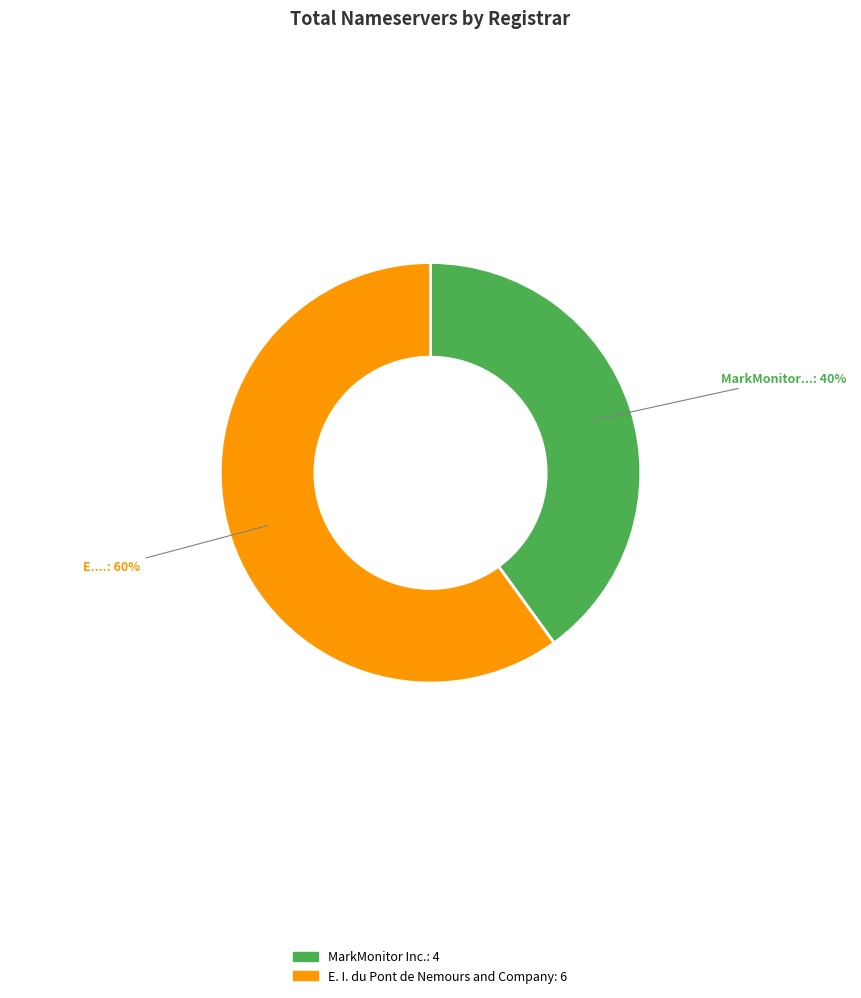

To the nearest percent, what is the average slice percentage?

50%